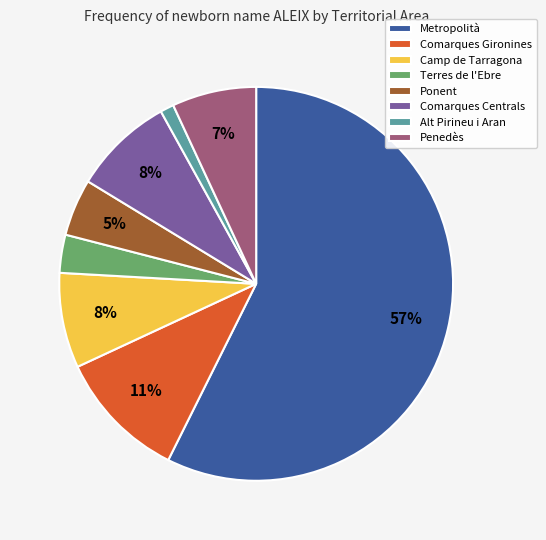

Do Metropolità and Alt Pirineu i Aran together represent more than half of the pie?

Yes